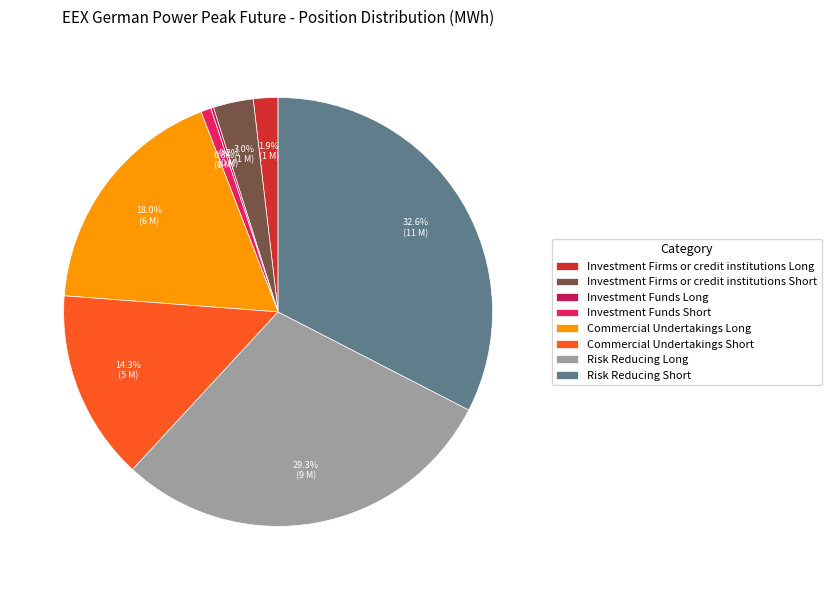

To the nearest percent, what percentage of the pie is Investment Firms or credit institutions Long?

2%